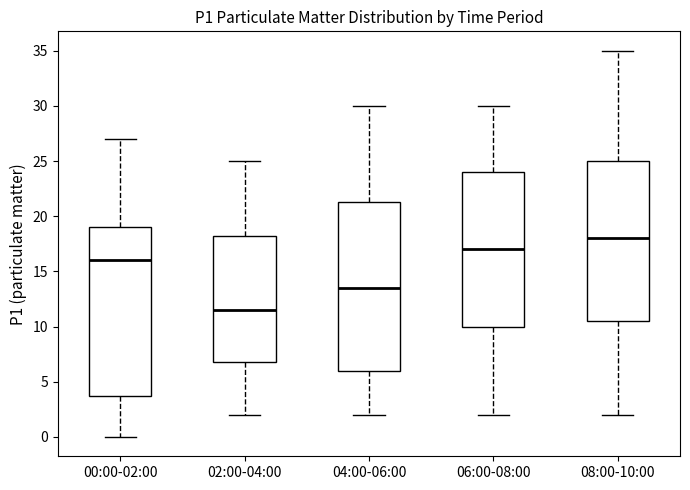

Reading left to right, read every box against the y-axis: the position of its median line, the range the box covers, and the ends of its whiskers. The values are not printed on the chart, so give them approximately, as read against the axis.

00:00-02:00: median 16.0, box 4.0 to 19.0, whiskers 0.0 to 27.0
02:00-04:00: median 11.5, box 7.0 to 18.5, whiskers 2.0 to 25.0
04:00-06:00: median 13.5, box 6.0 to 21.5, whiskers 2.0 to 30.0
06:00-08:00: median 17.0, box 10.0 to 24.0, whiskers 2.0 to 30.0
08:00-10:00: median 18.0, box 10.5 to 25.0, whiskers 2.0 to 35.0